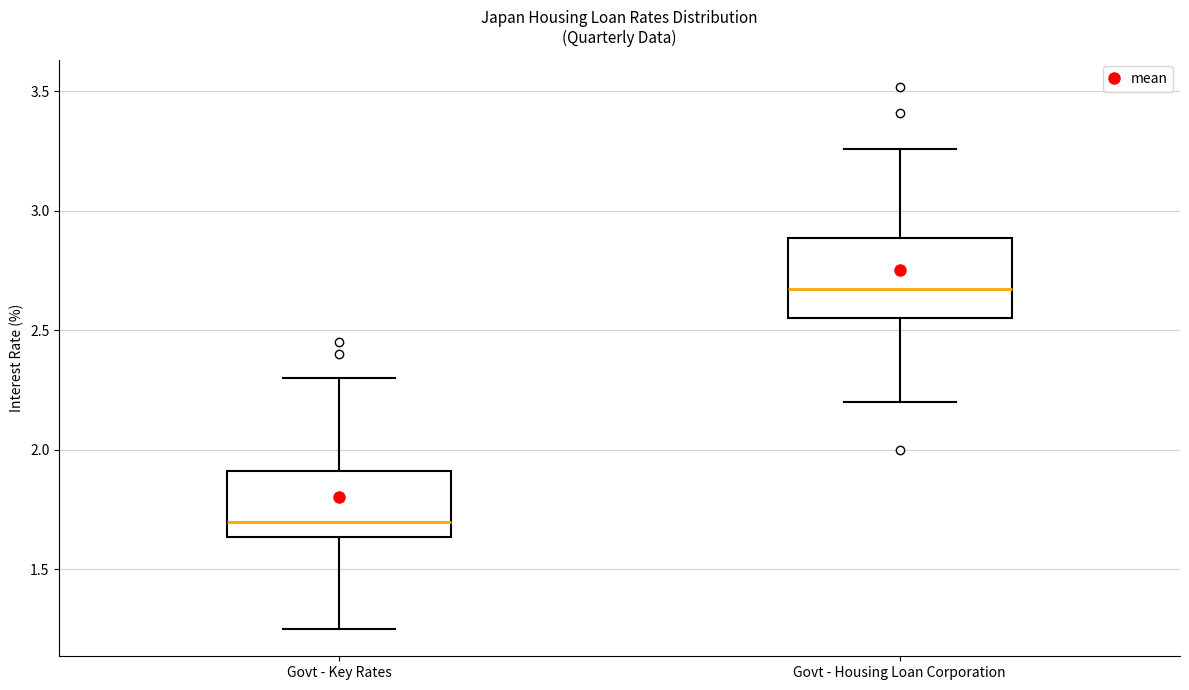

Where is the lower edge of the box for Govt - Housing Loan Corporation on the y-axis? The values are not printed on the chart, so give them approximately, as read against the axis.

2.55